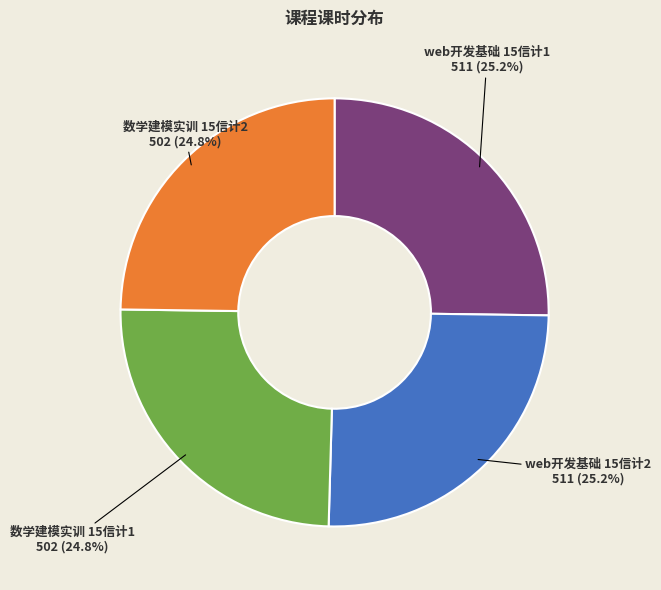

Approximately how many times larger is the value at web开发基础 15信计2 compared to web开发基础 15信计1?

1.0